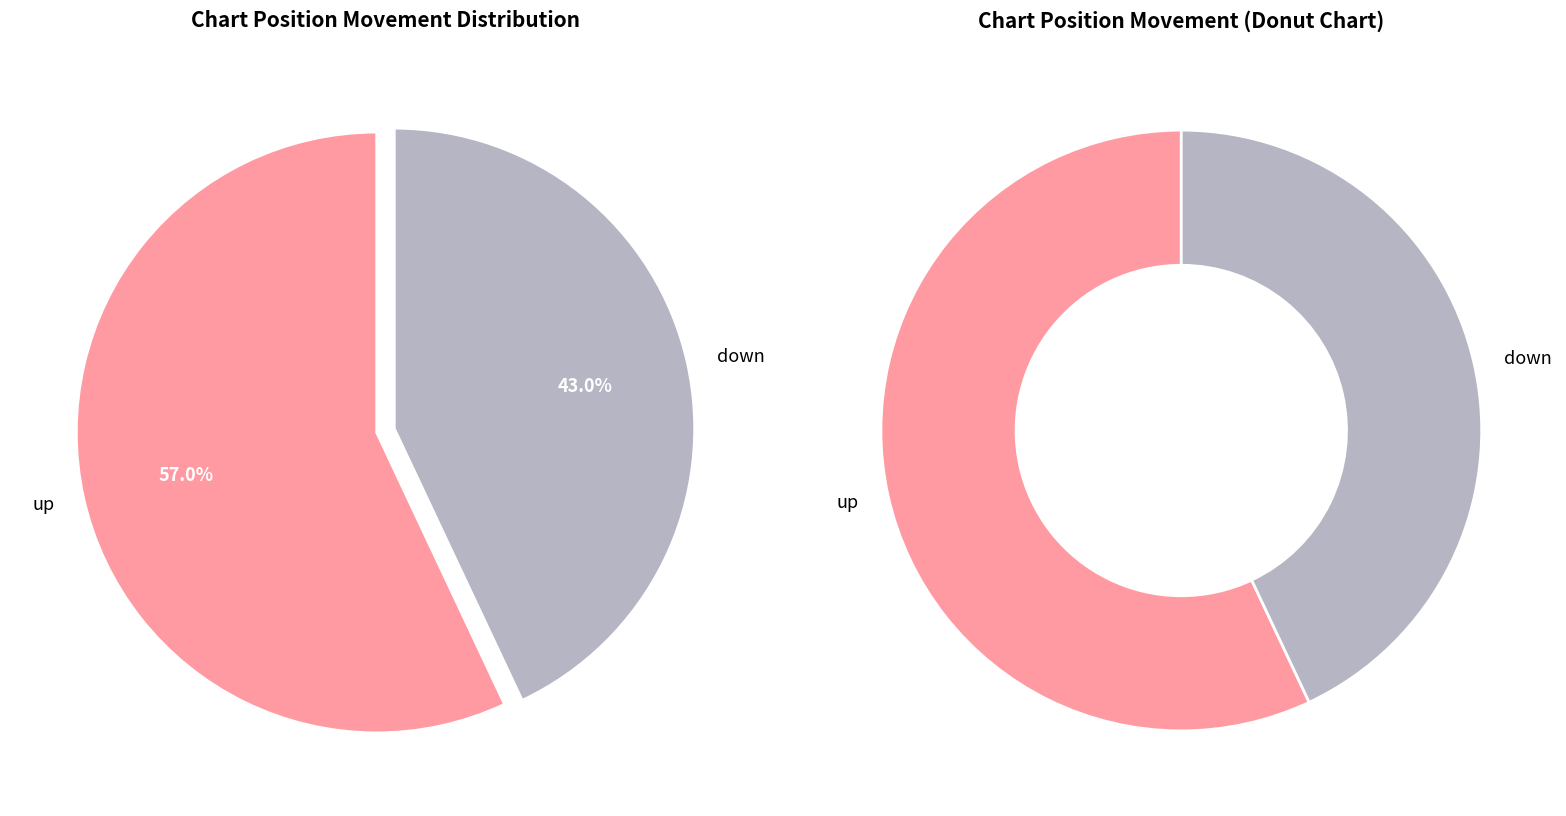

To the nearest percent, what portion does down represent?

43%